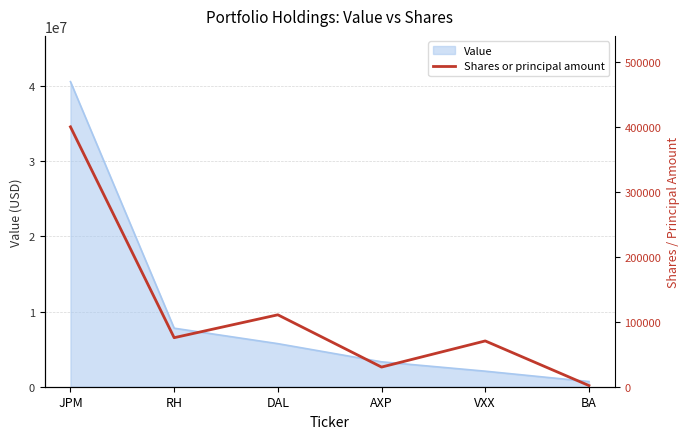

How many values are below 75600?

3